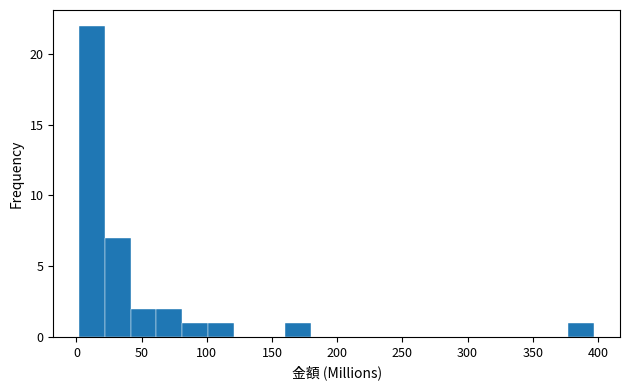

Read against the x-axis, roughly where is the centre of the tallest bar?

10